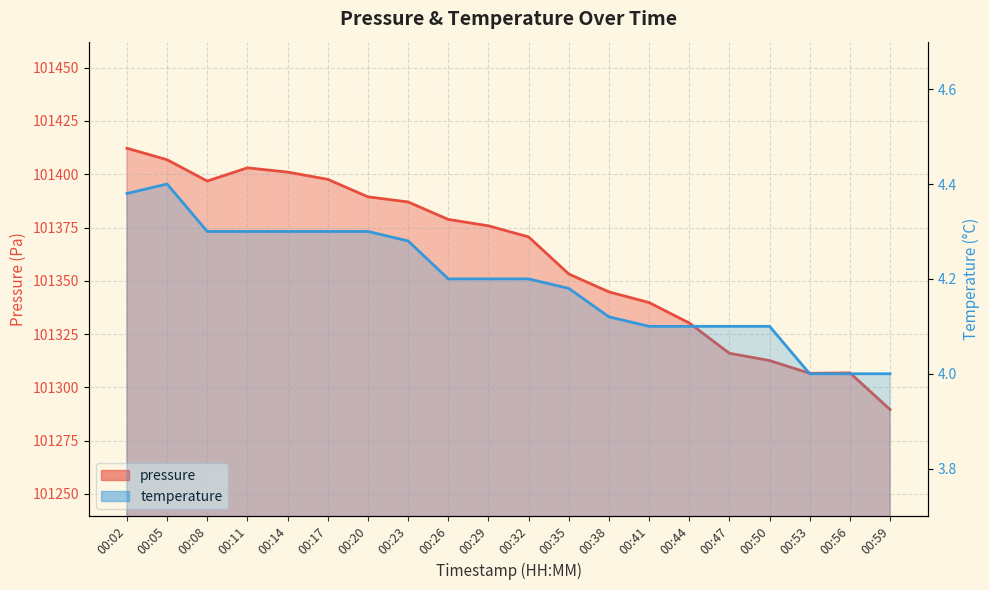

At which category is the sum across all series the highest?

00:02